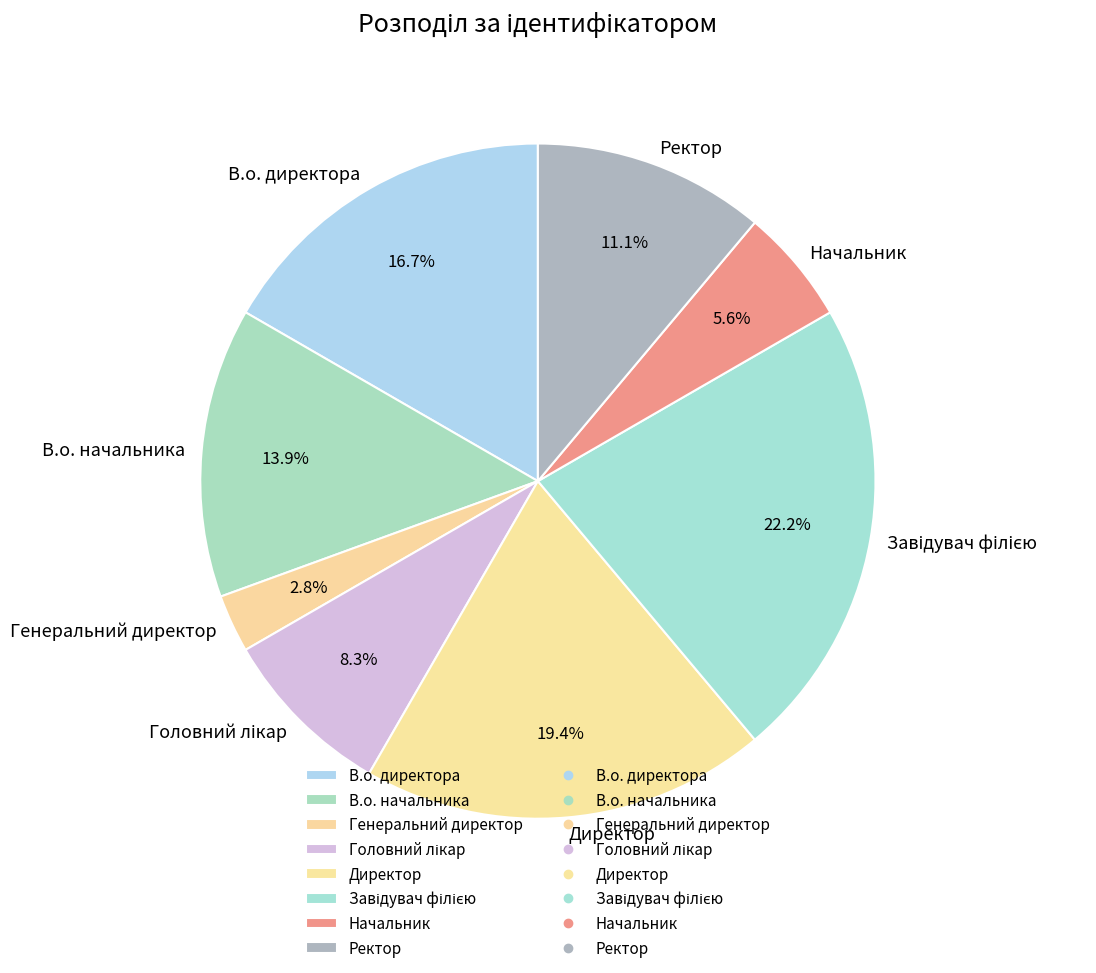

Between Директор and В.о. директора, which is larger?

Директор